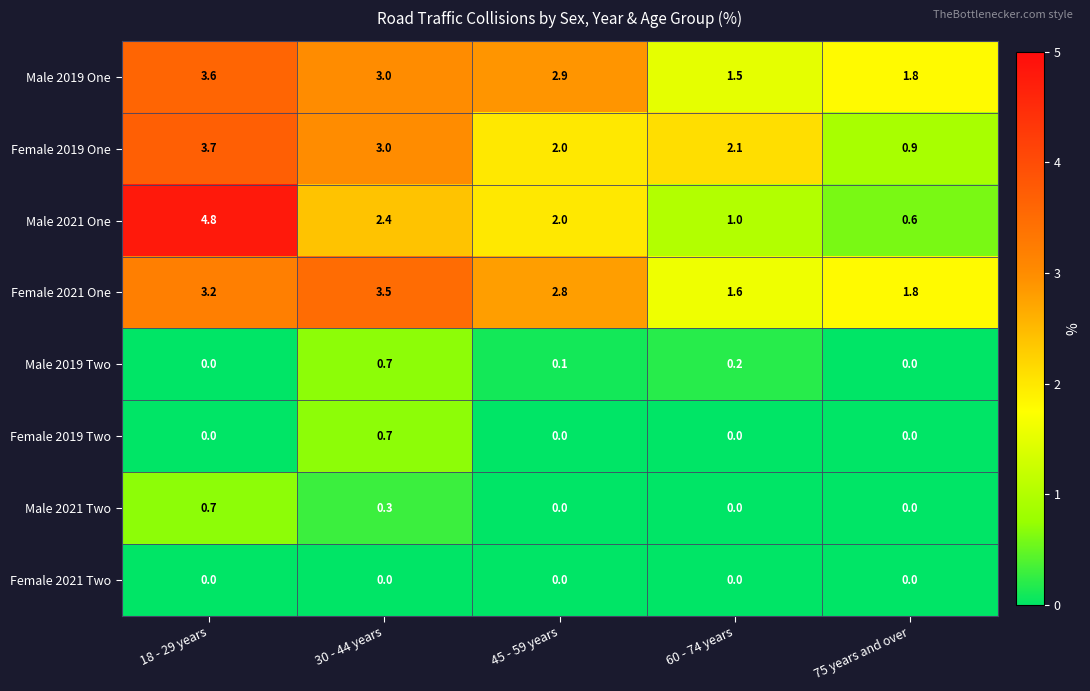

What is the average value of the Male 2021 One series?

2.2